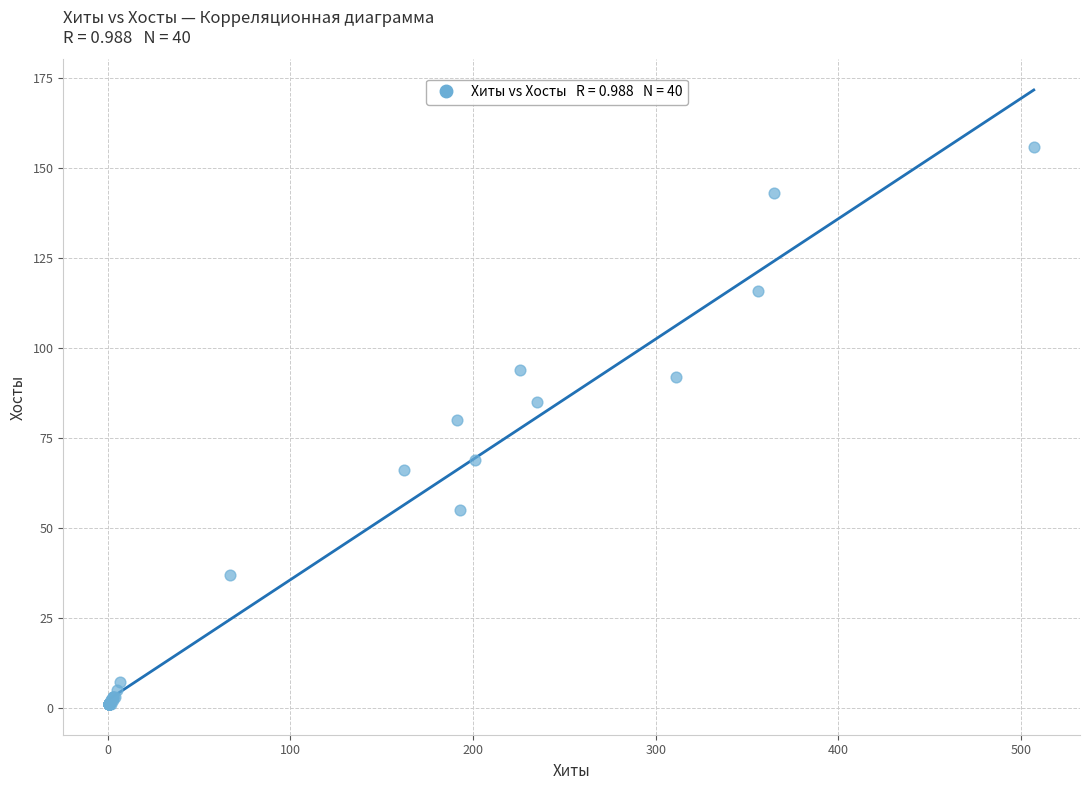

What Y value in the scatter plot is closest to 78?

80